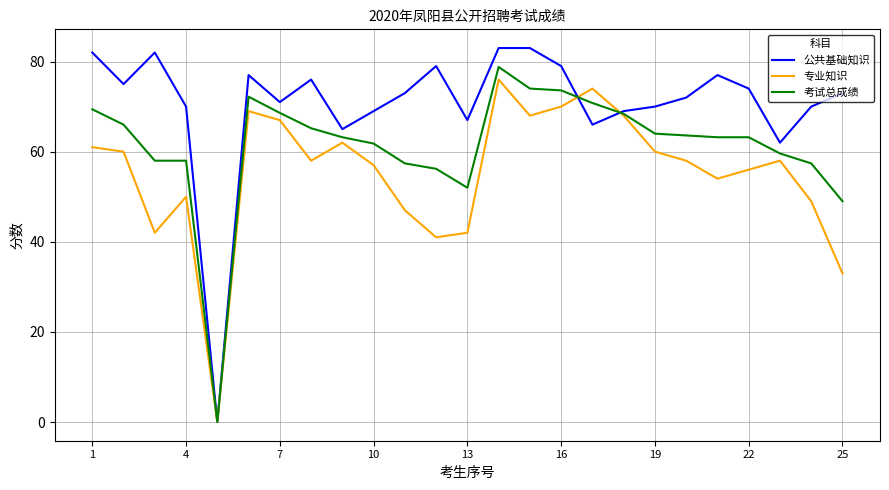

Which series has the largest total across all categories?

公共基础知识